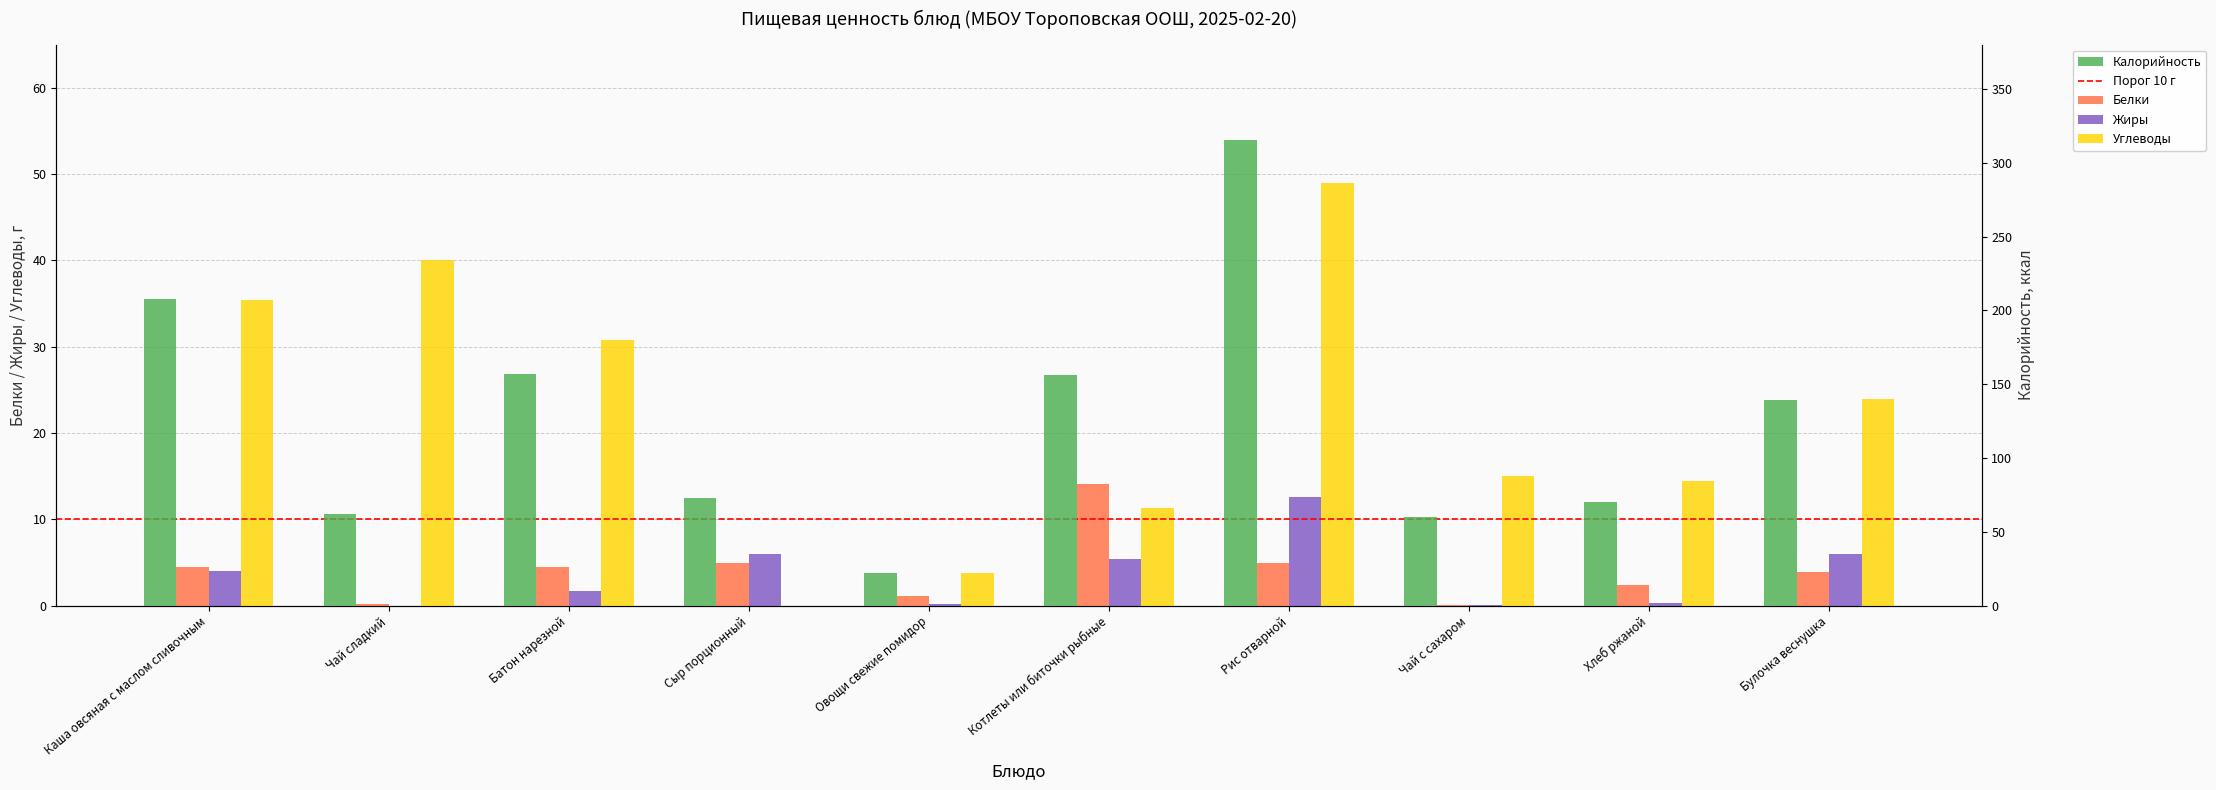

At which category is the sum across all series the highest?

Рис отварной